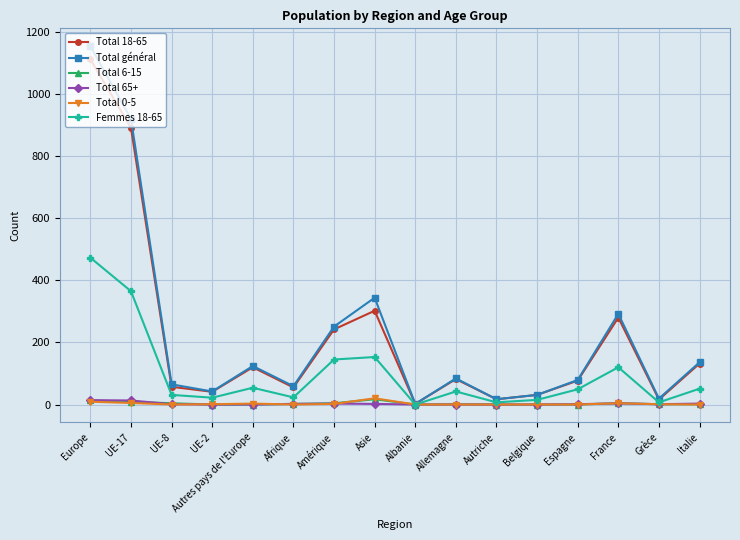

What is the label of the 16th point from the left?

Italie